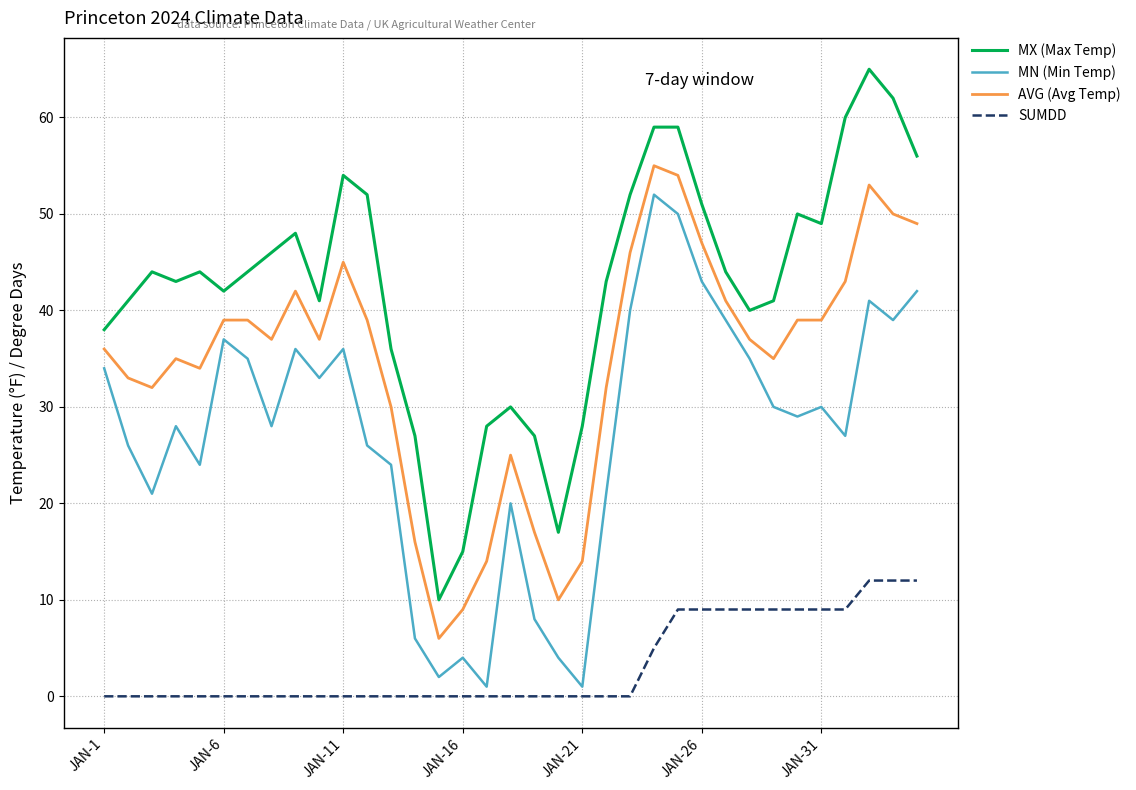

In MX (Max Temp), how many points are lower than both neighbors (excluding endpoints)?

7